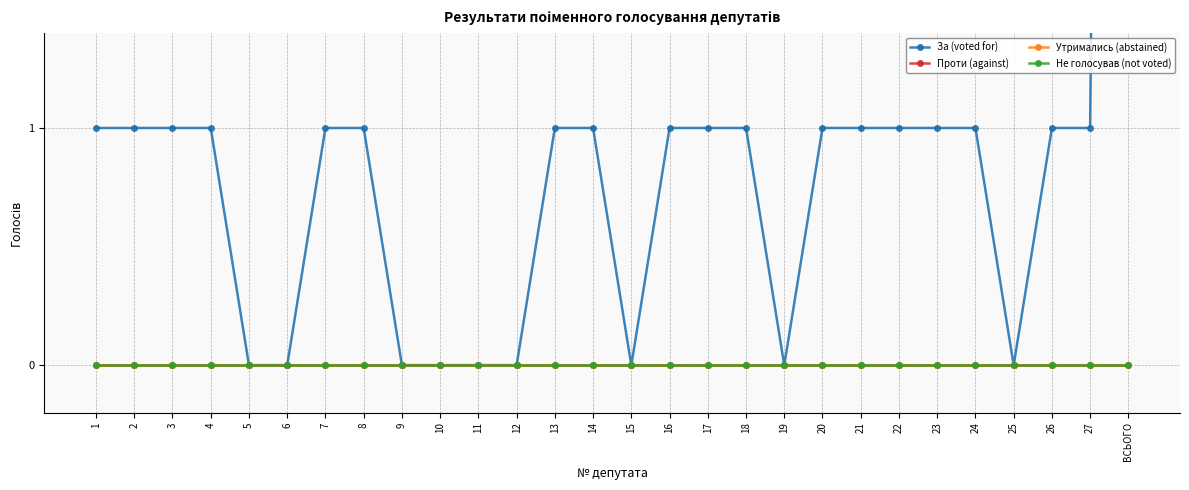

What is the greatest value displayed?

18